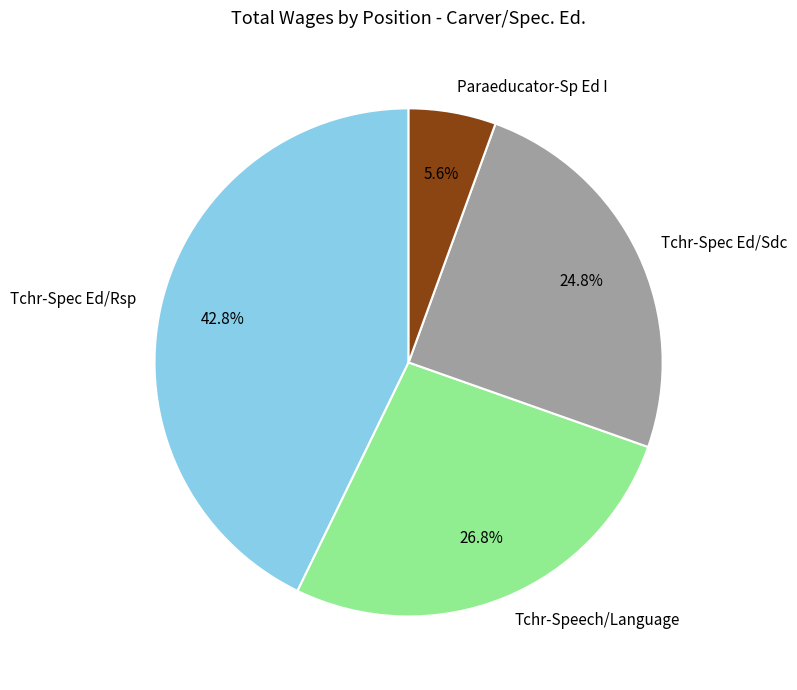

To the nearest percent, what is the combined percentage of Tchr-Speech/Language and Tchr-Spec Ed/Rsp?

70%